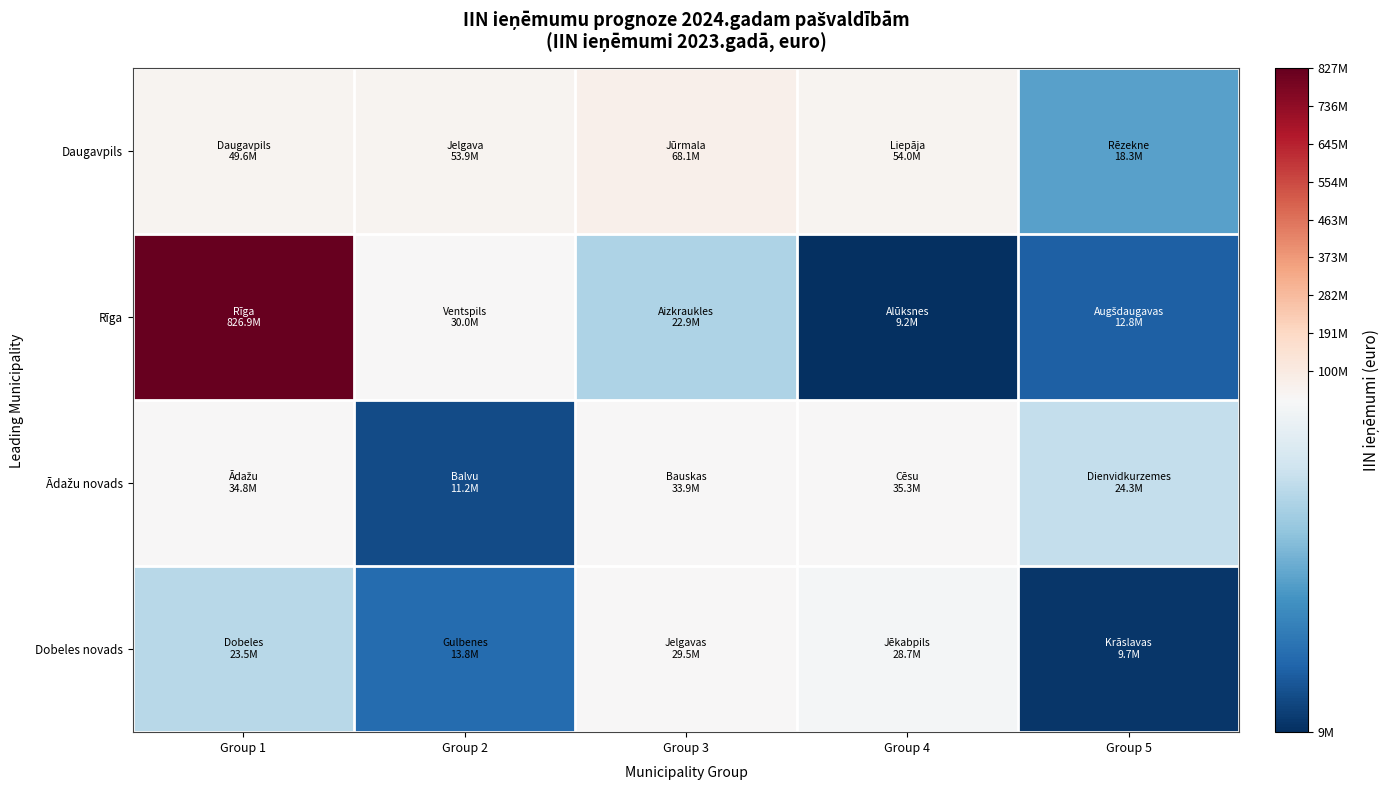

What is the total value across all series at Group 4?

127098353.6